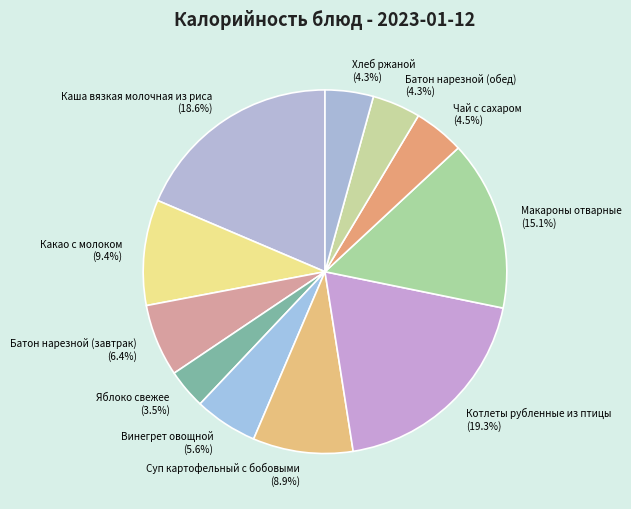

How many segments does this pie chart have?

11